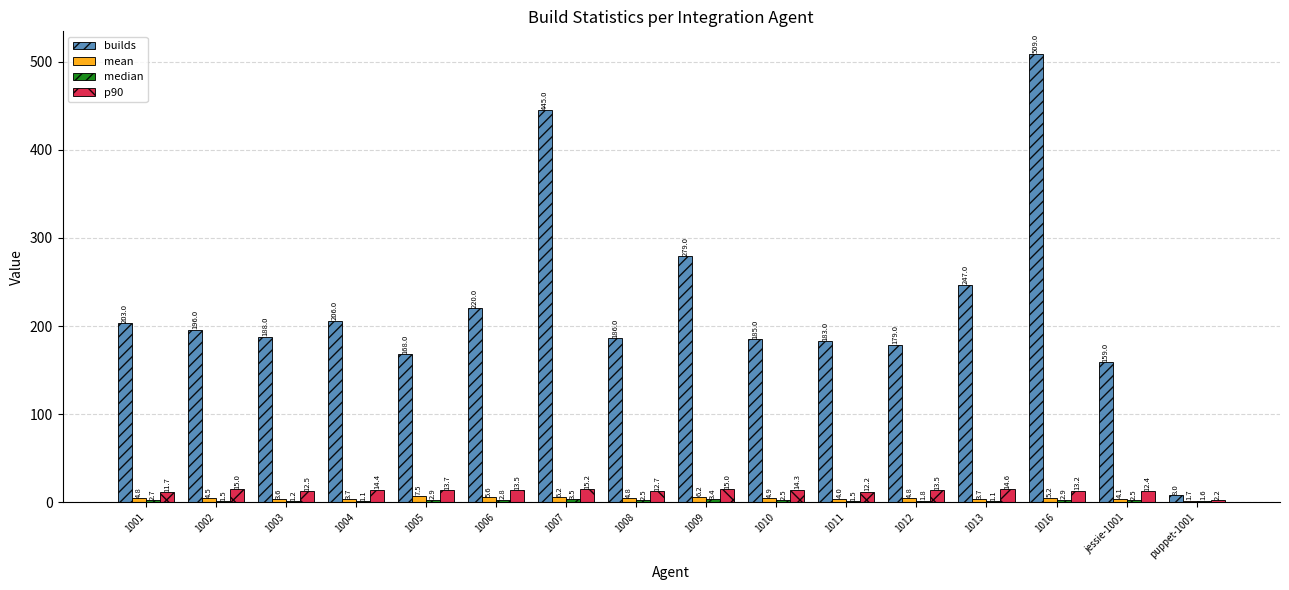

What is the average value of the builds series?

222.6